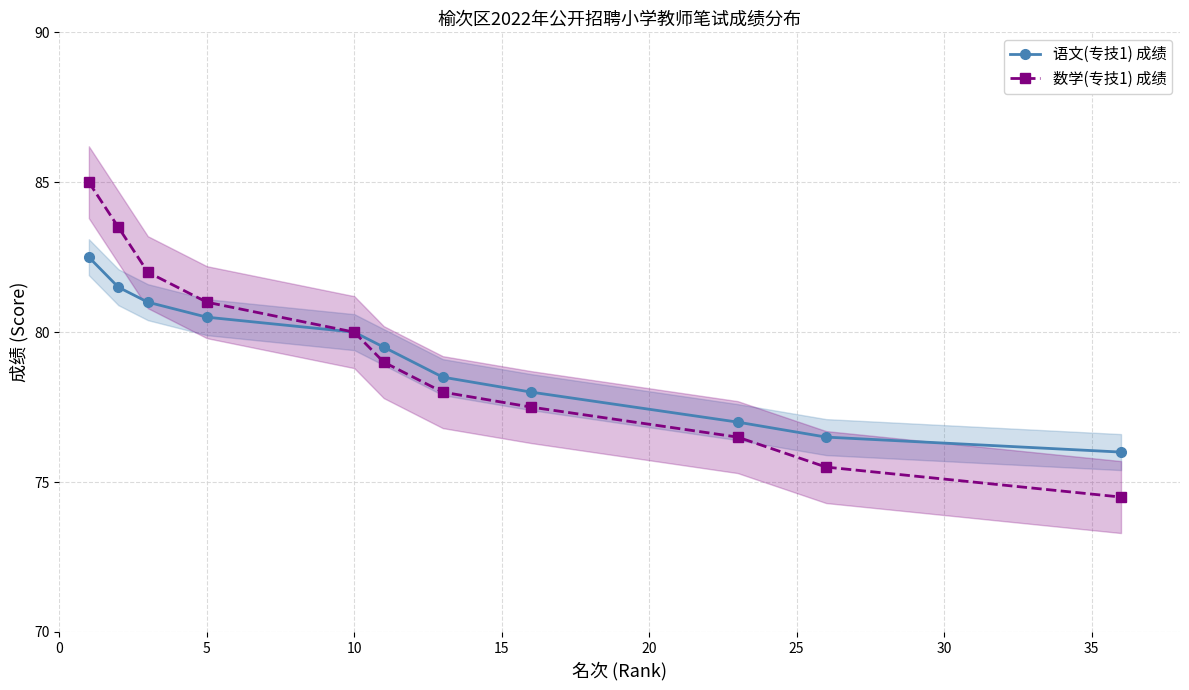

How many data points does each series have?

11